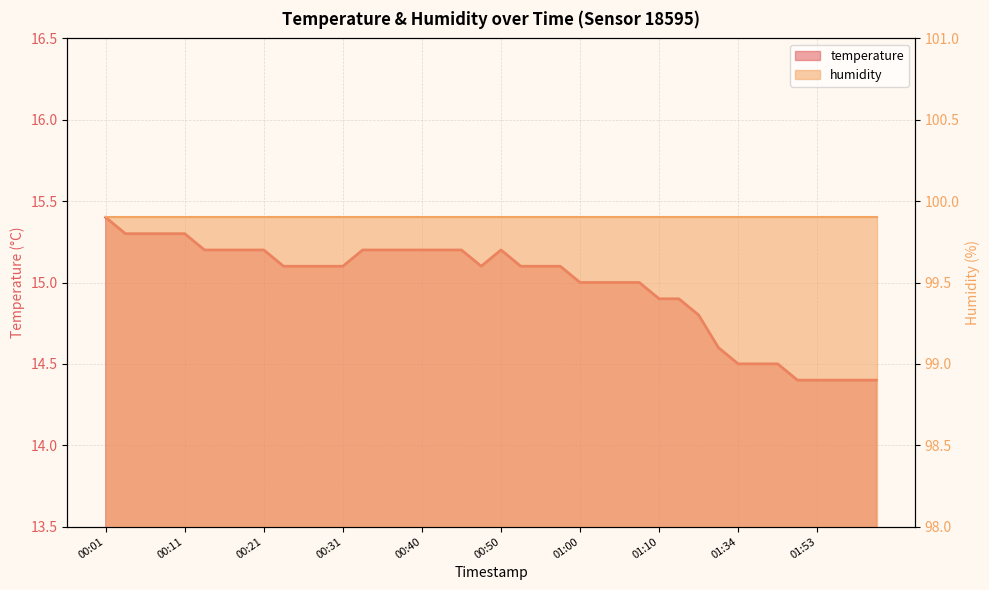

True or false: there are more than 0 points higher than both neighbors.

True